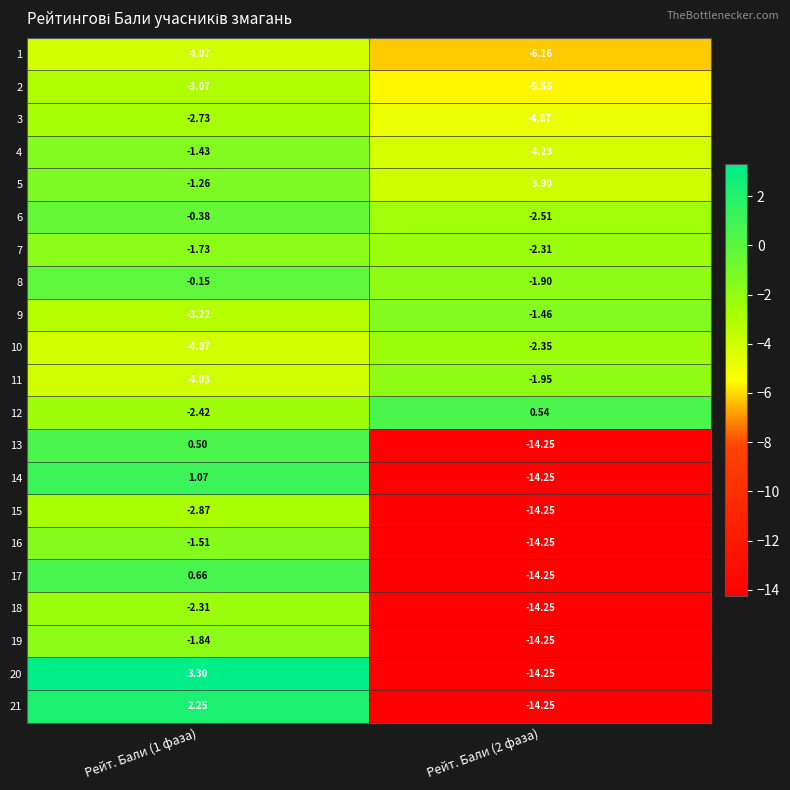

At which category is the sum across all series the highest?

Рейт. Бали (1 фаза)